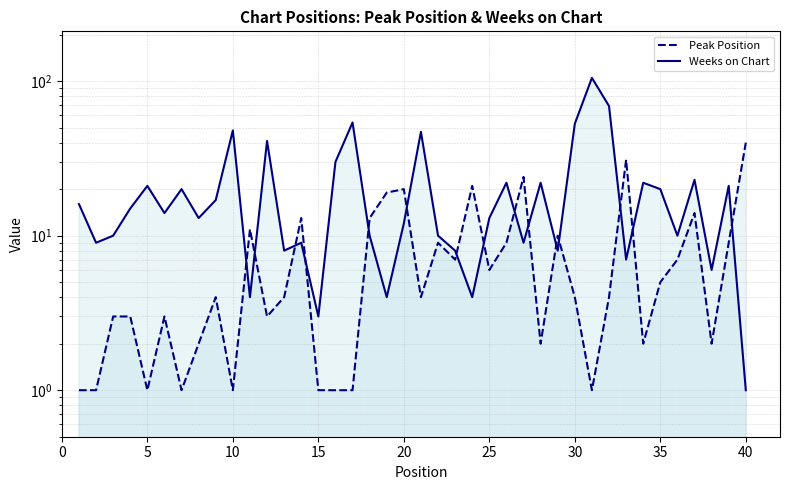

The Peak Position series shows 4 at 10. True or false?

False